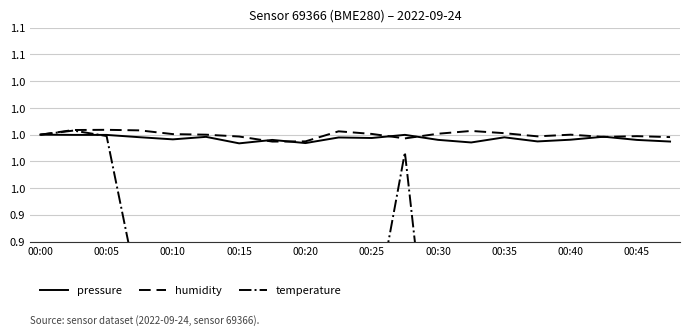

Rank the series at 00:25 from highest to lowest value.

humidity, pressure, temperature